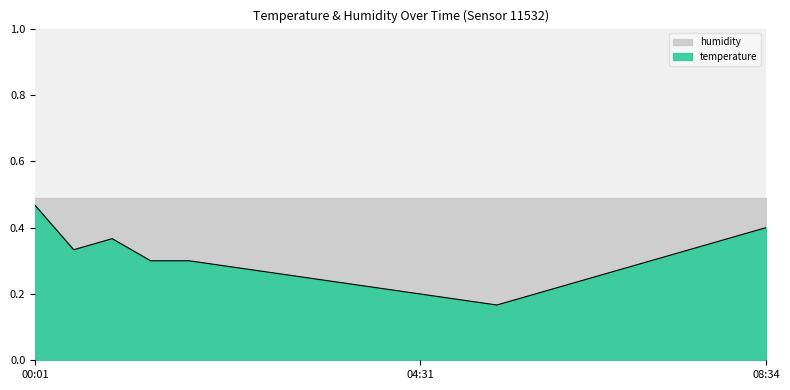

What is the label of the 13th point from the left?

05:25